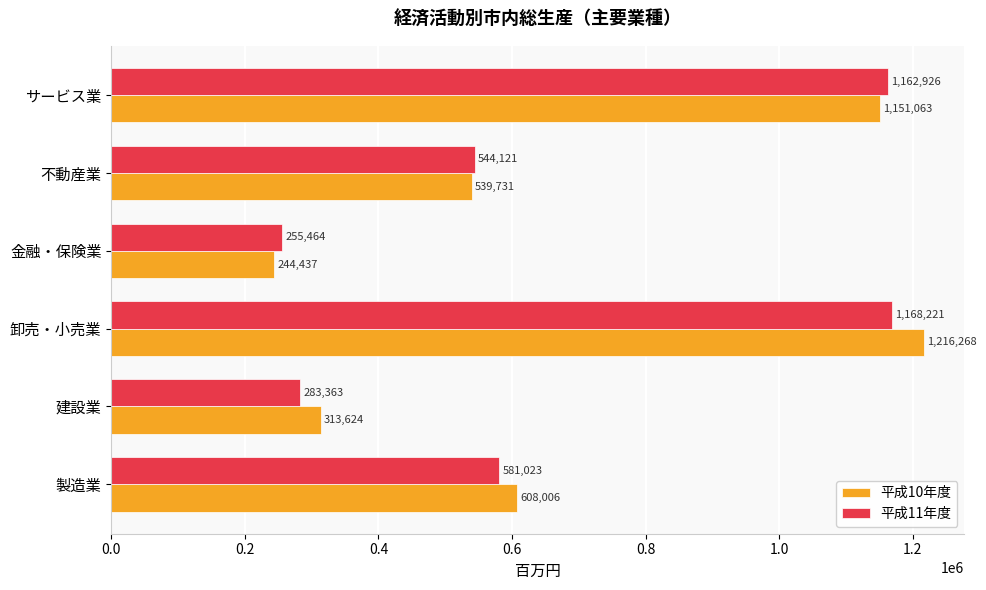

Rank the series by their average value, from lowest to highest.

平成11年度, 平成10年度